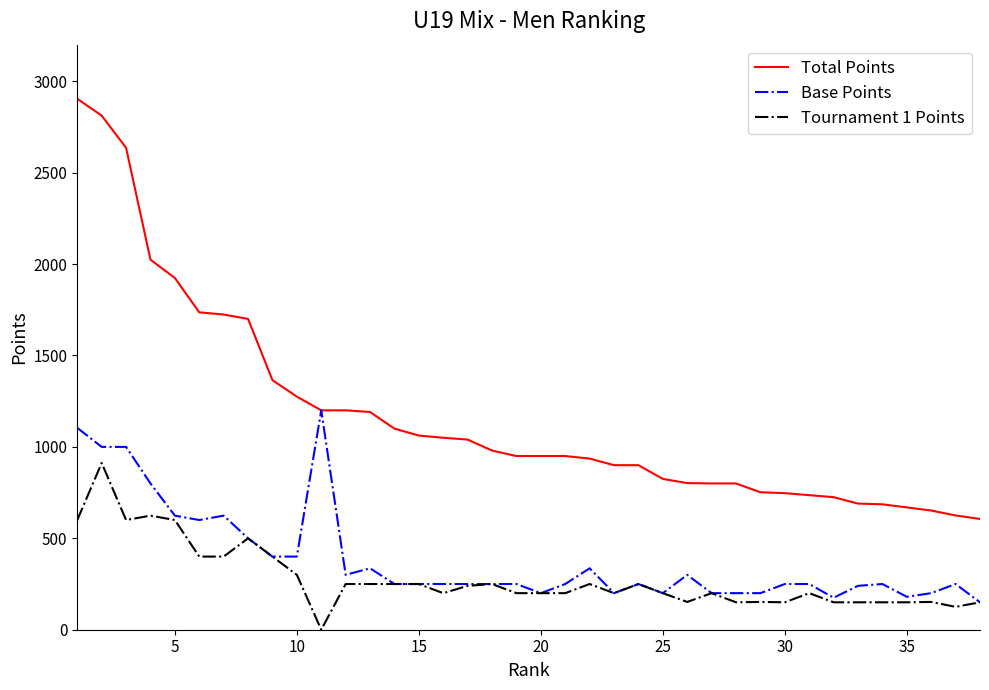

True or false: Total Points and Tournament 1 Points intersect in this chart.

False